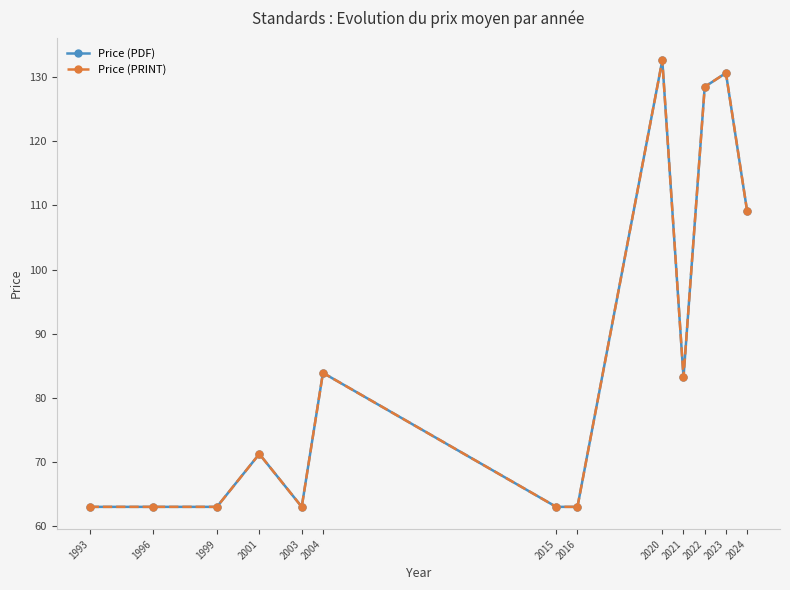

Is this an area chart (filled region under the line)?

No